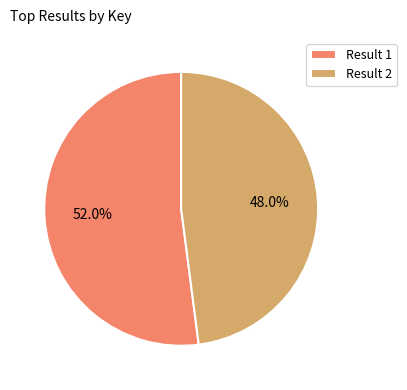

Count the number of slices in the pie.

2